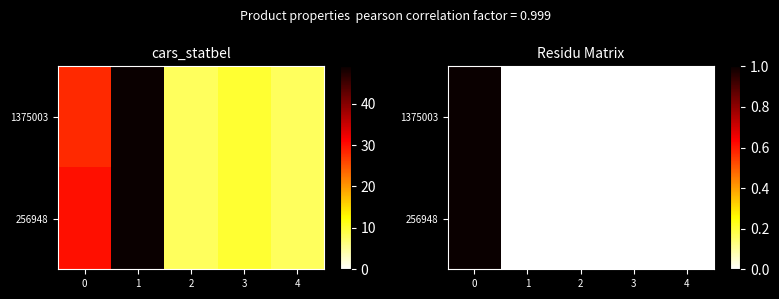

List the series in order of their peak value, lowest first.

1375003, 256948